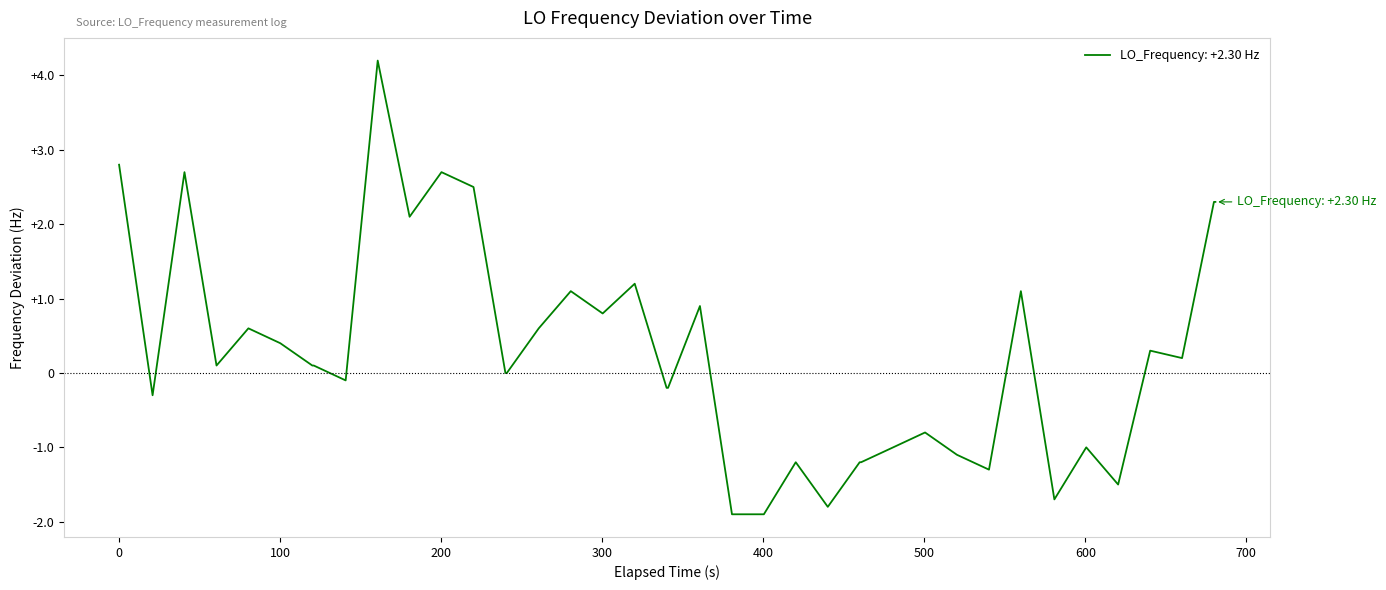

What is the maximum value shown in the chart?

4.2